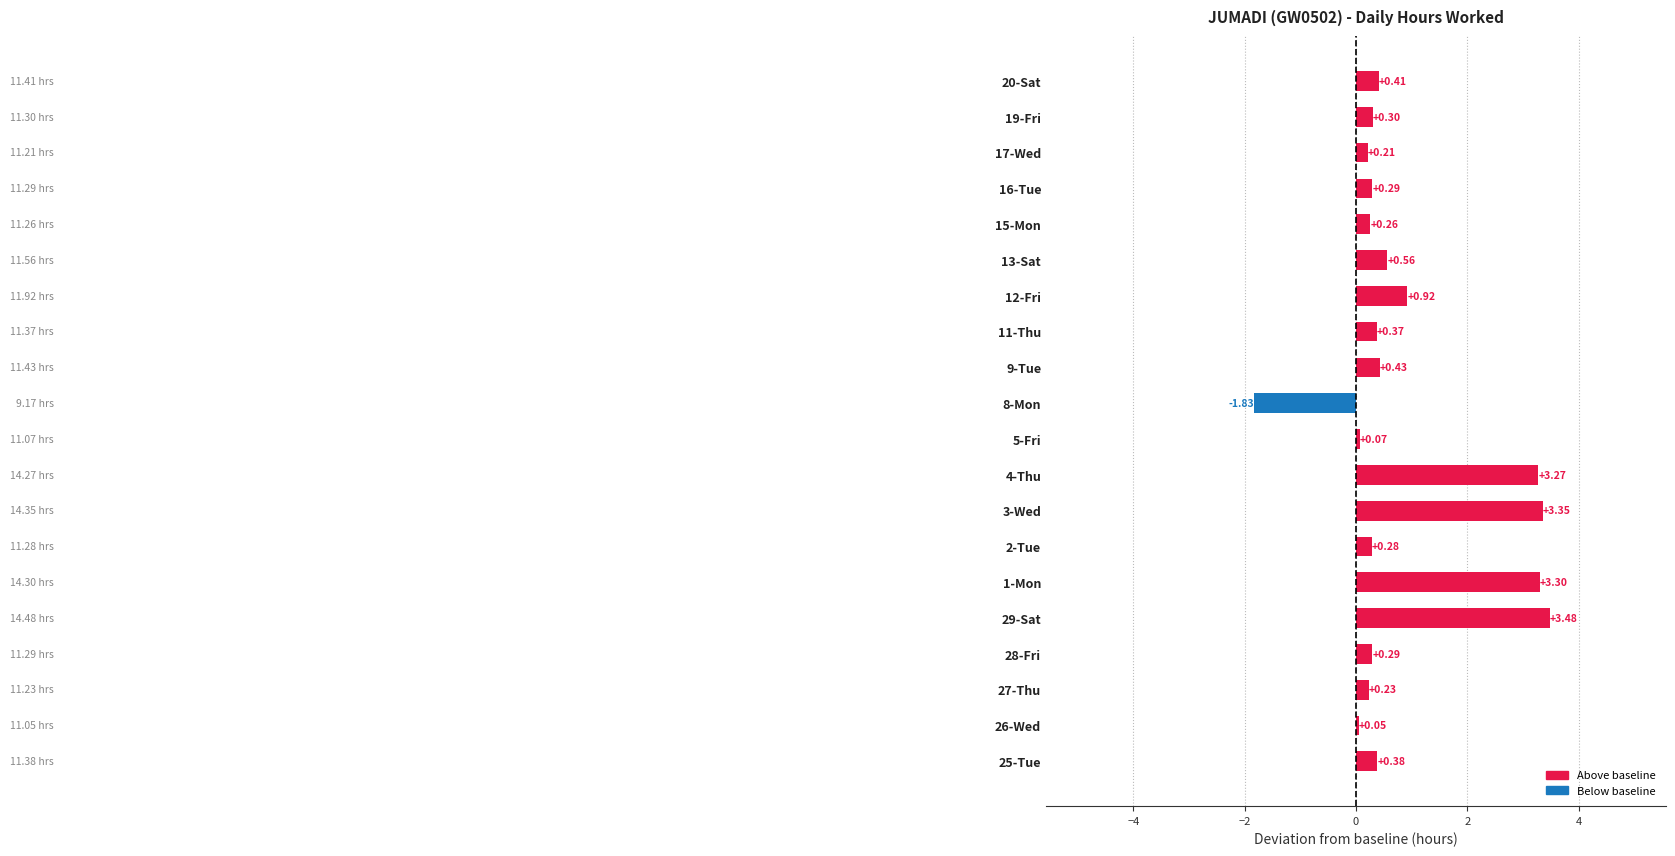

How many data points does each series have?

20